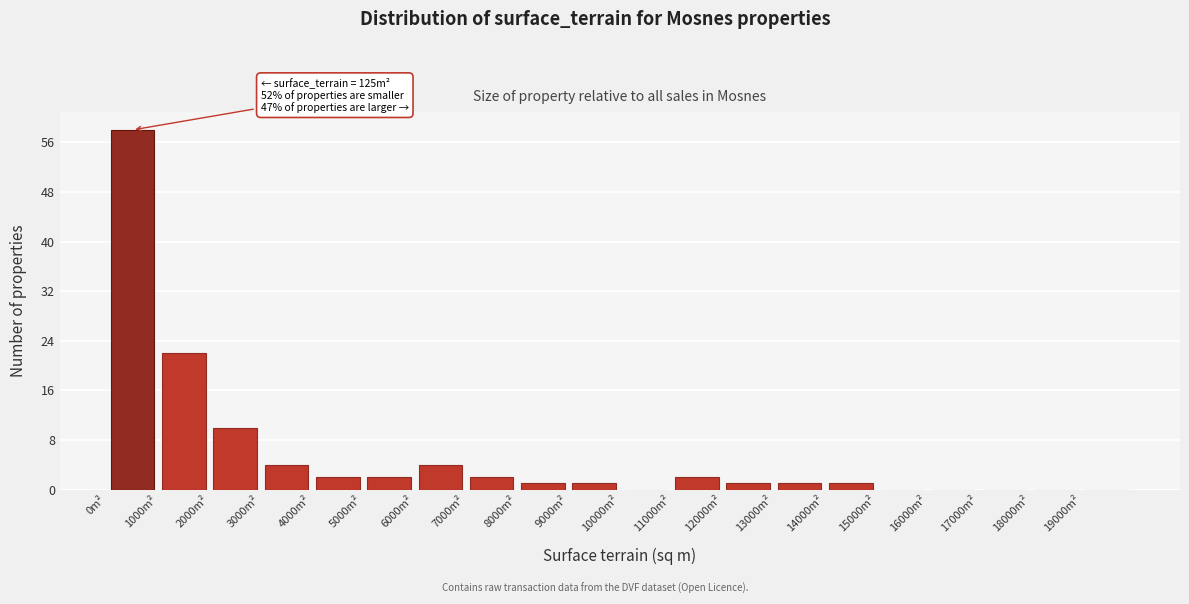

Over which range of the x-axis is the bar tallest?

0 to 1000